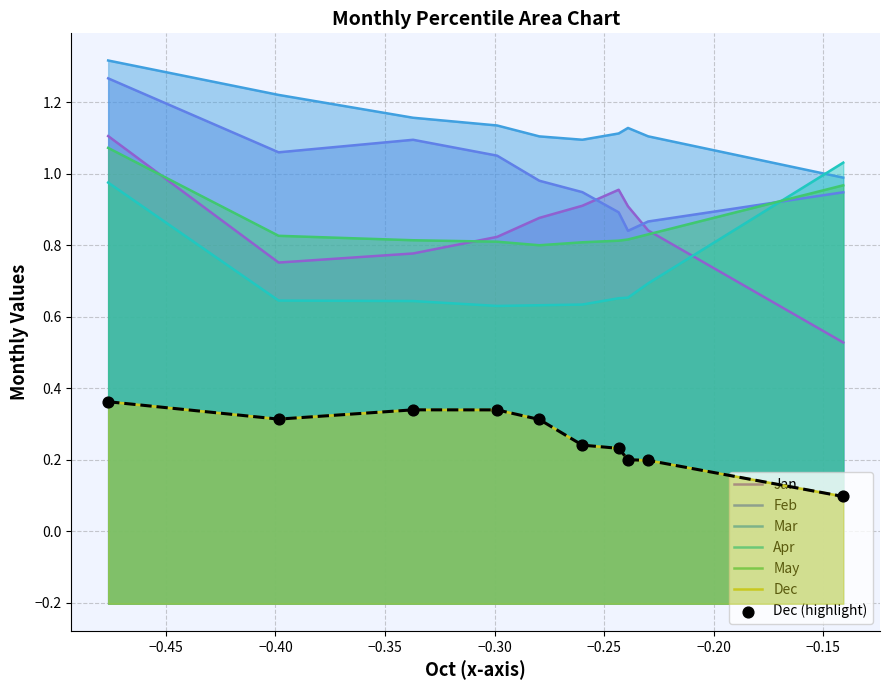

Which series contains the lowest Y value?

Dec